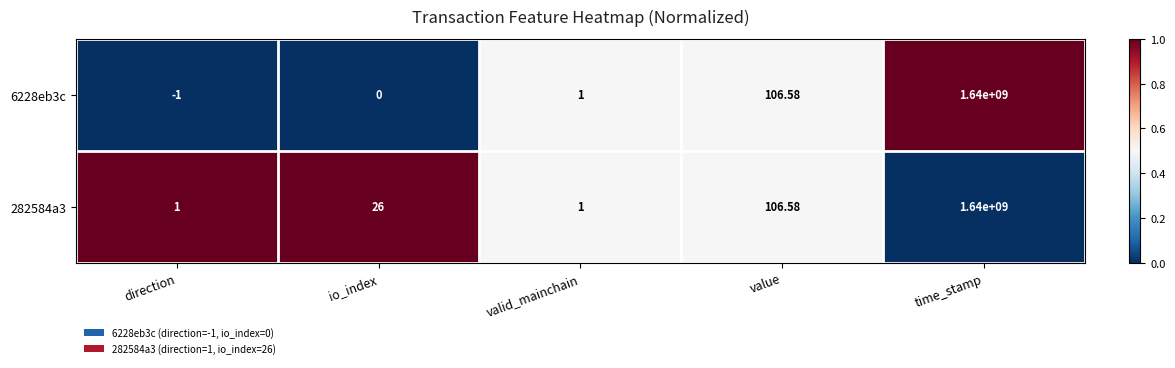

Rank the categories by 6228eb3c value from lowest to highest.

direction, io_index, valid_mainchain, value, time_stamp